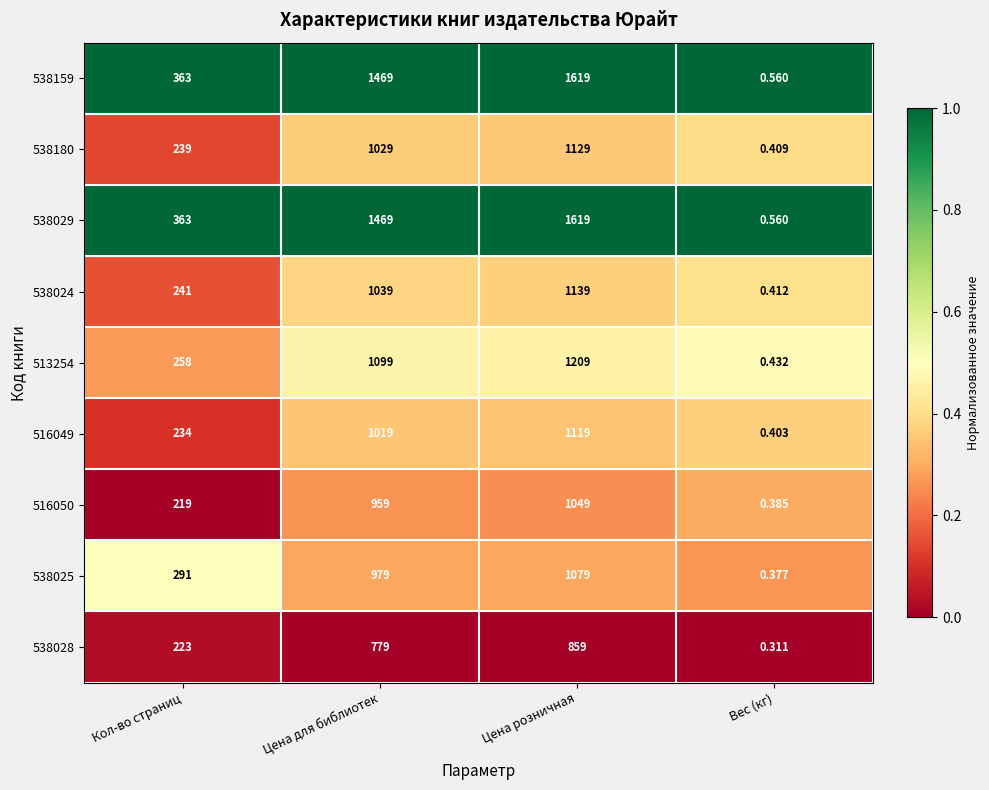

At which label does 516050 reach its minimum?

Вес (кг)